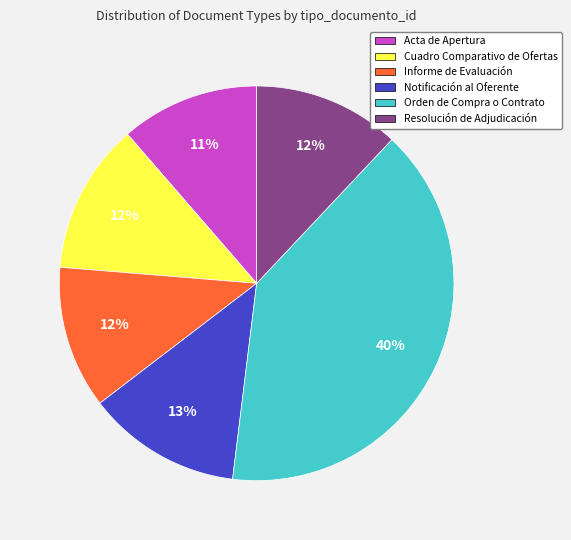

Is Informe de Evaluación the majority of the pie?

No